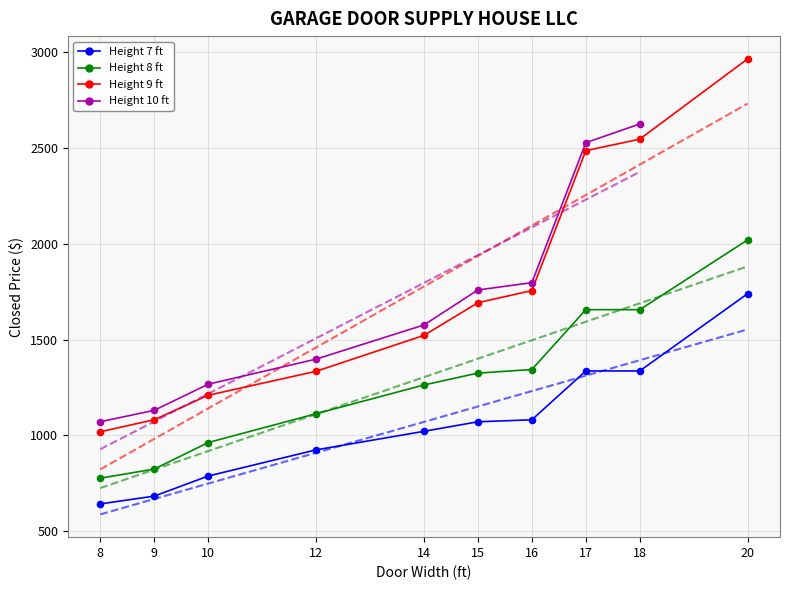

Which series contains the highest Y value?

Height 9 ft